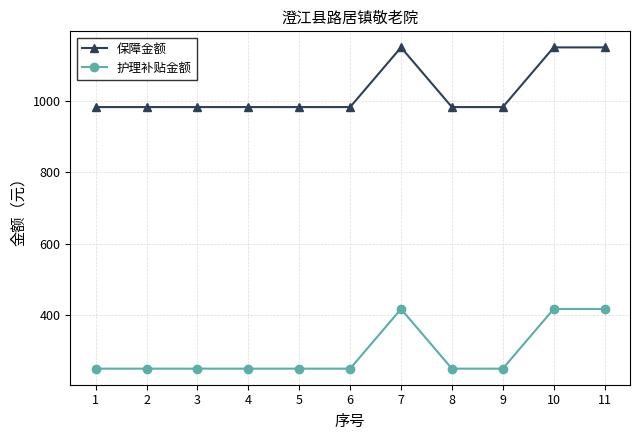

What is the value of the 护理补贴金额 point at the 4th from the left?

251